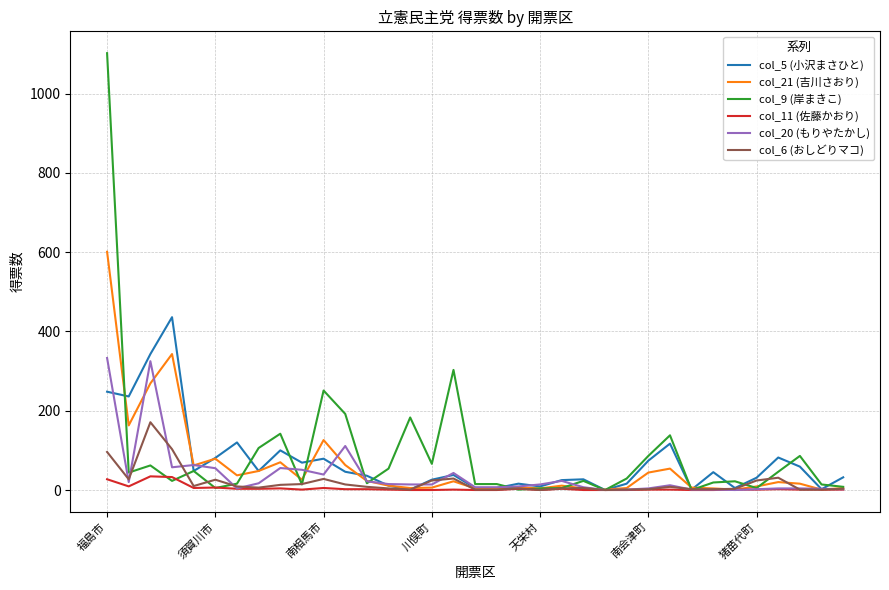

What is the greatest value displayed?

1102.0